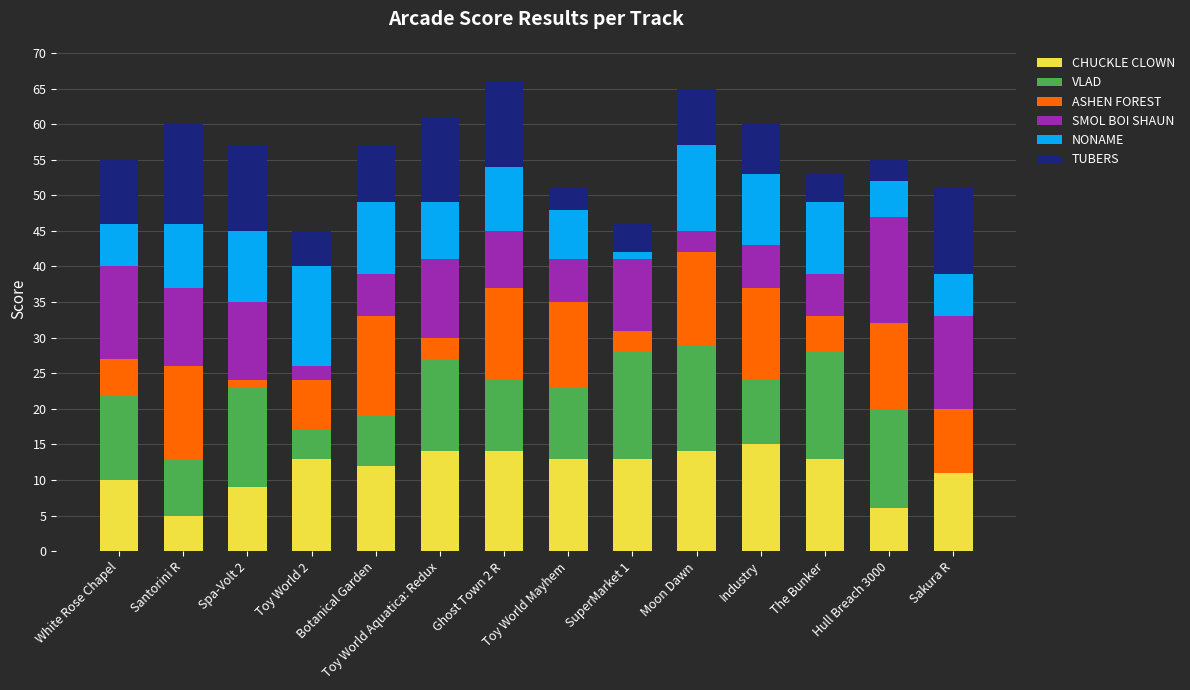

The value of CHUCKLE CLOWN at White Rose Chapel is 10. True or false?

True